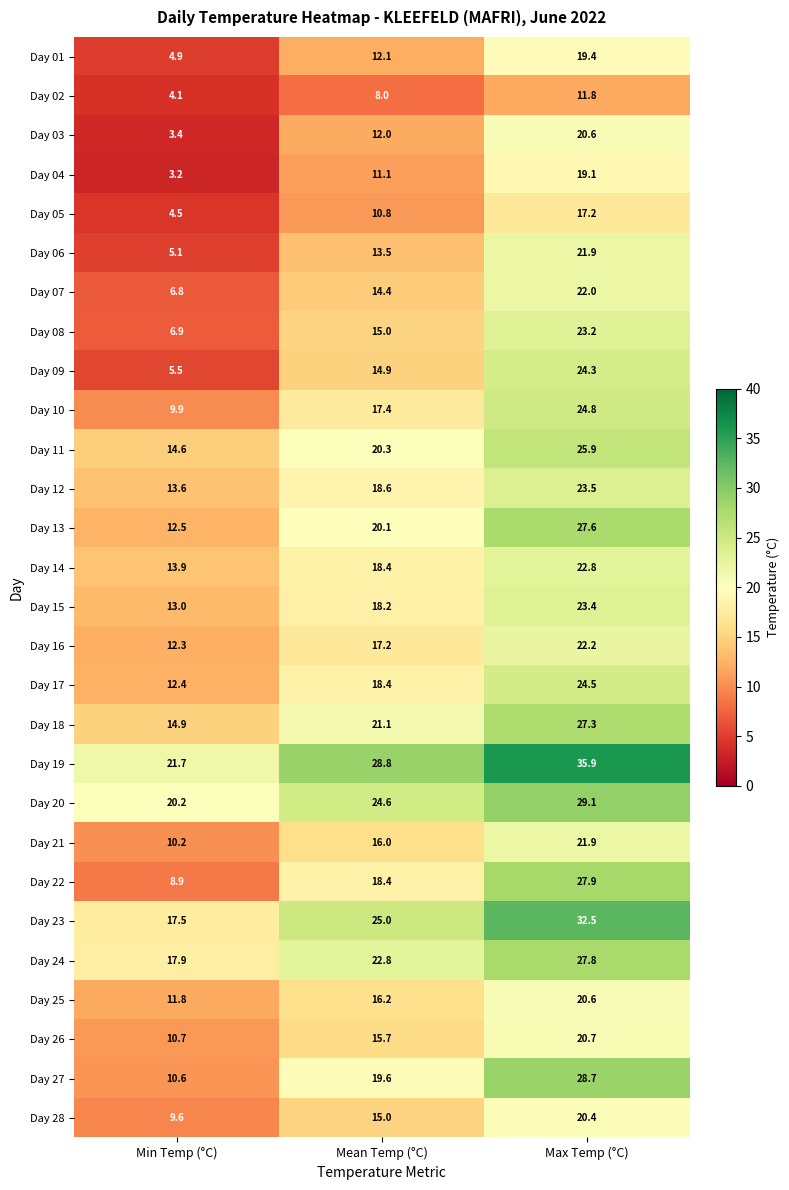

What is the difference between the Day 08 values at Max Temp (°C) and Mean Temp (°C)?

8.2